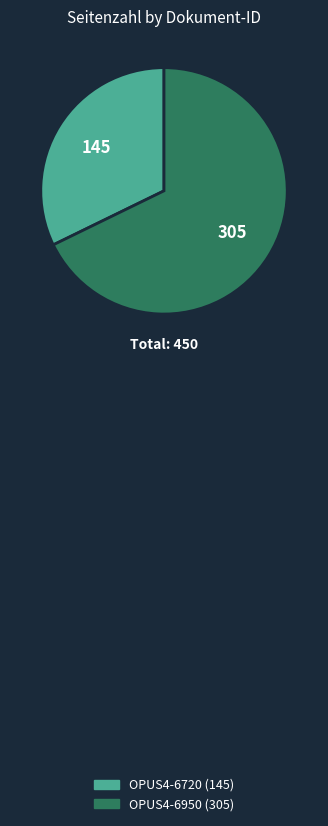

True or false: OPUS4-6720 accounts for 32% of the total.

True